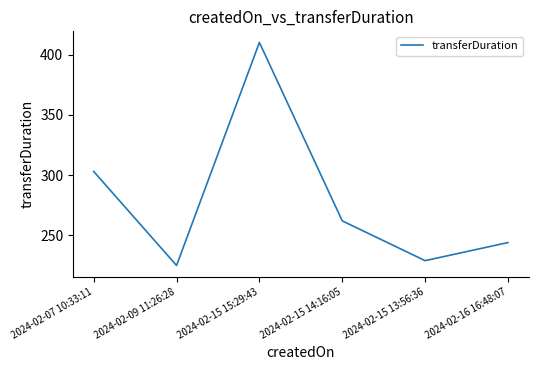

Rank the categories by value from highest to lowest.

2024-02-15 15:29:43, 2024-02-07 10:33:11, 2024-02-15 14:16:05, 2024-02-16 16:48:07, 2024-02-15 13:56:36, 2024-02-09 11:26:28